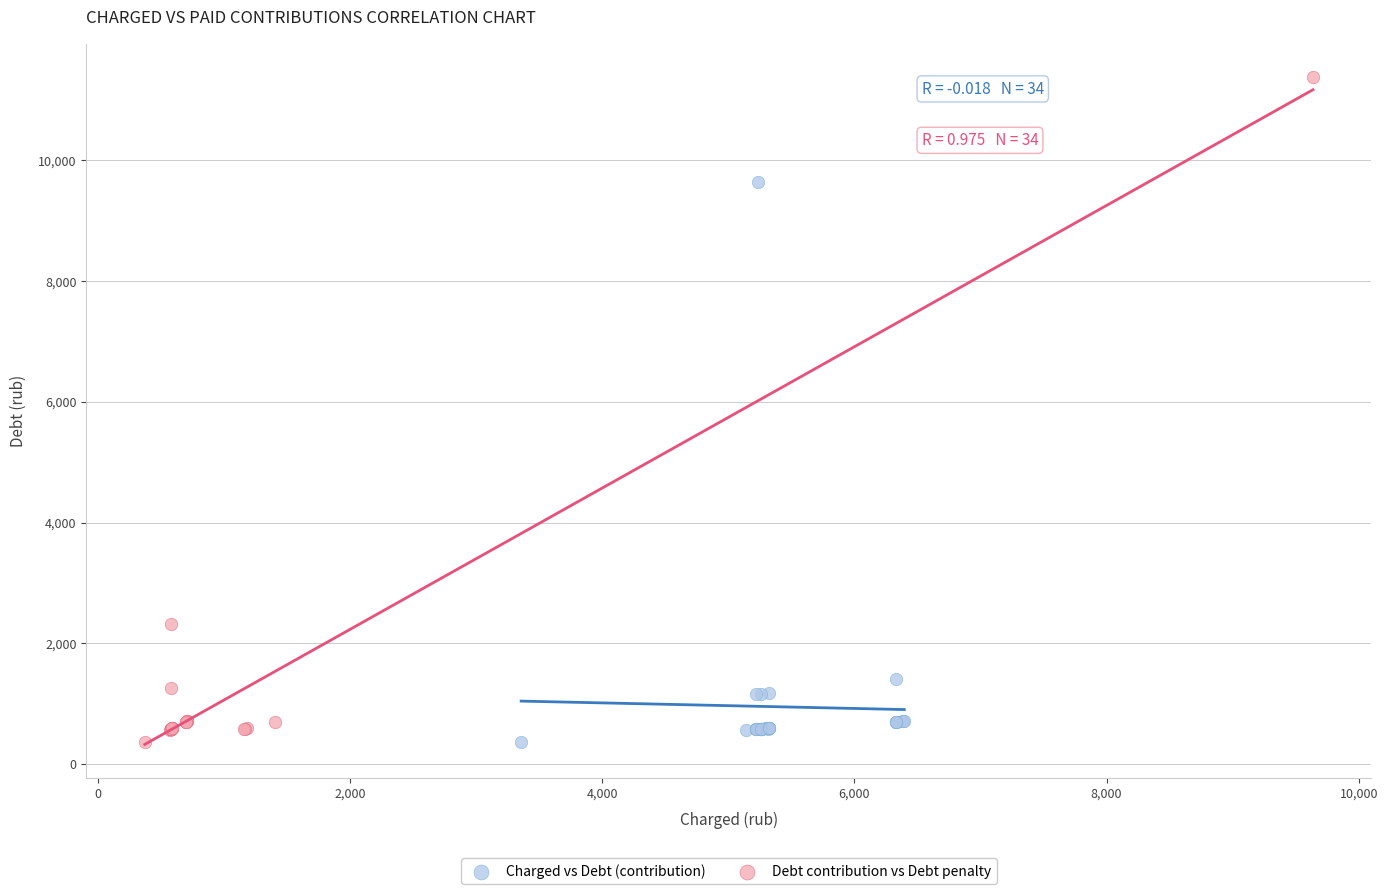

Which series has the largest Y range (max minus min)?

Debt contribution vs Debt penalty